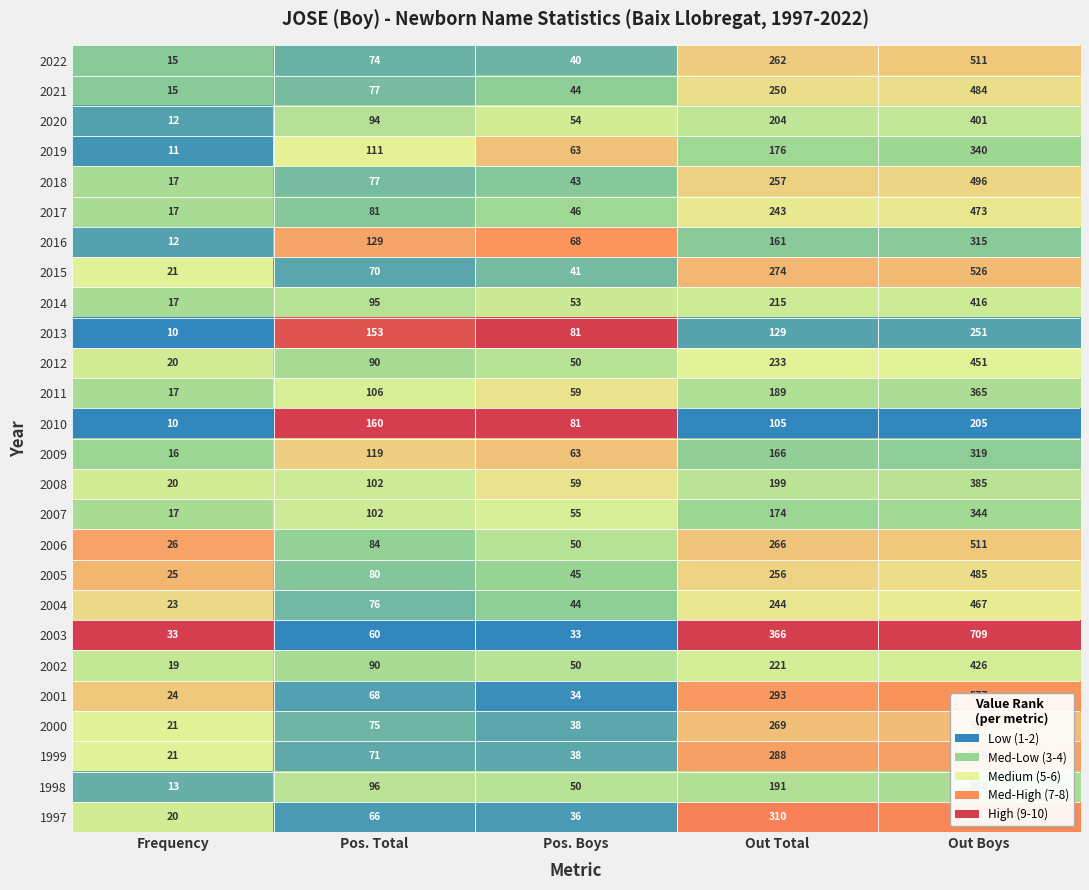

Which series has the largest total across all categories?

2003